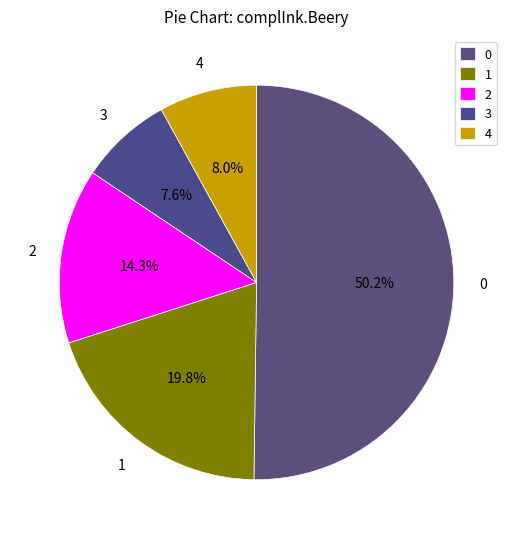

How many slices are in this pie chart?

5